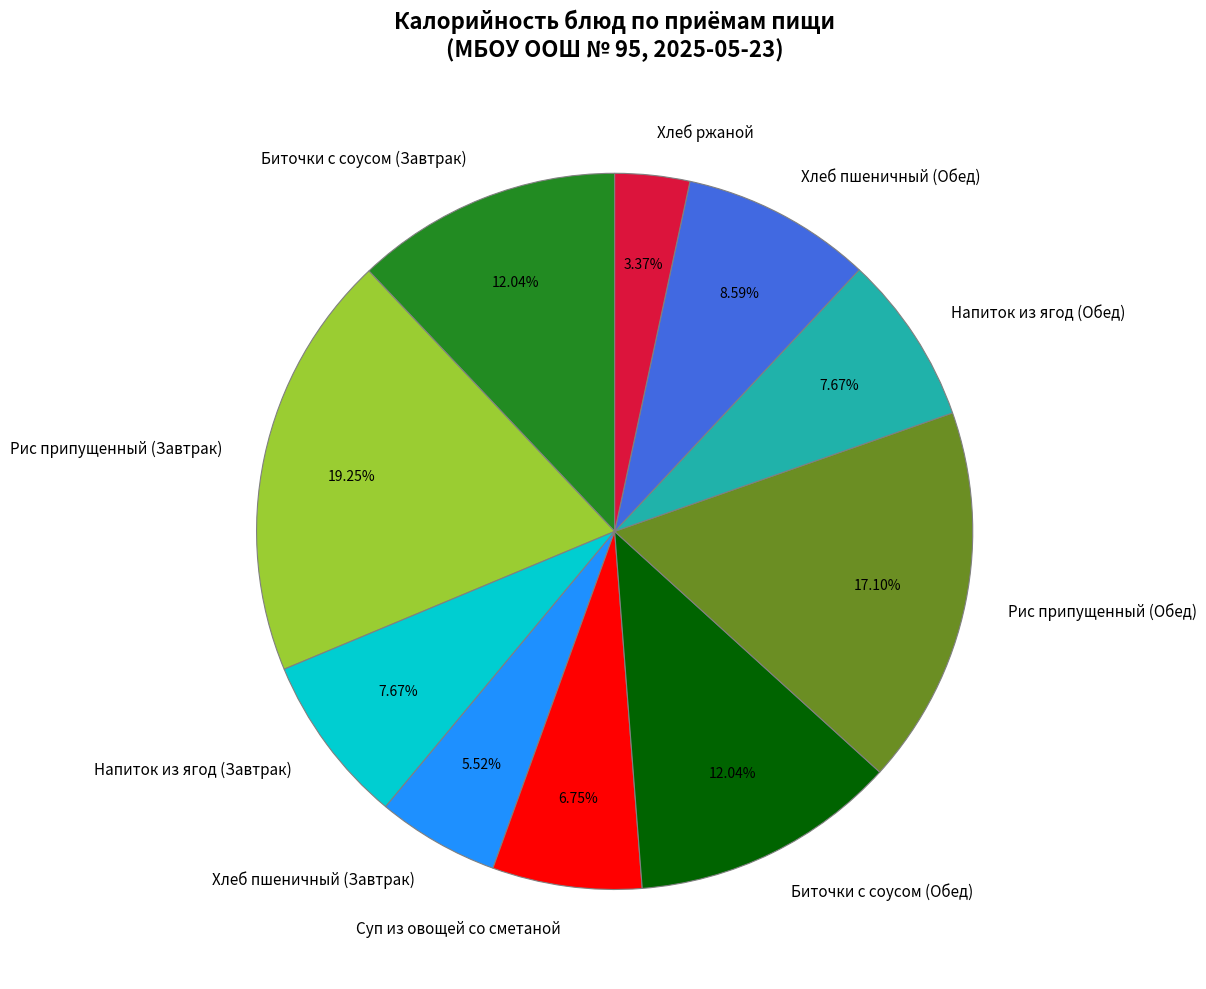

Which category has the biggest portion of the pie?

Рис припущенный (Завтрак)